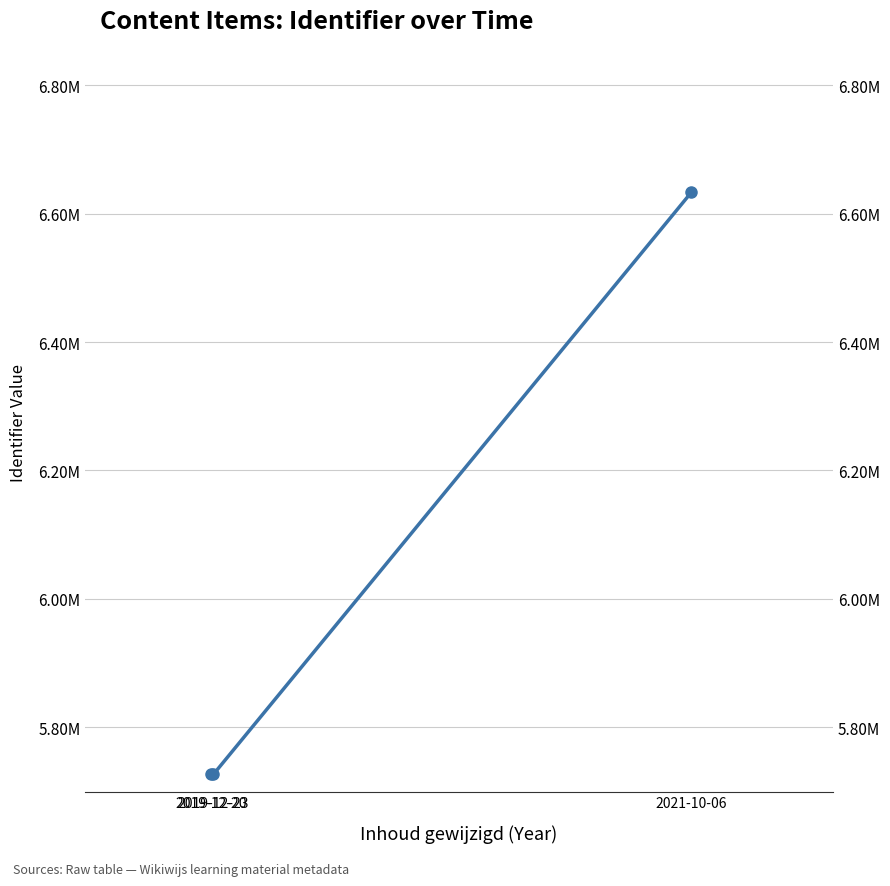

Where is the data nearest to the value 6179915?

2019-12-20